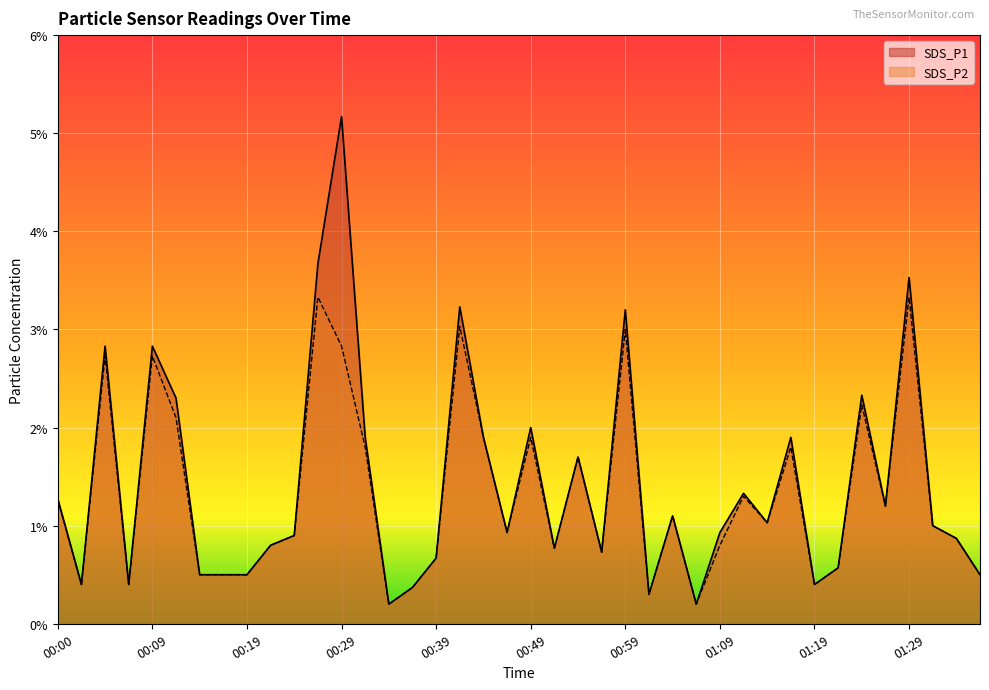

Between 01:07 and 00:00, which is larger?

00:00